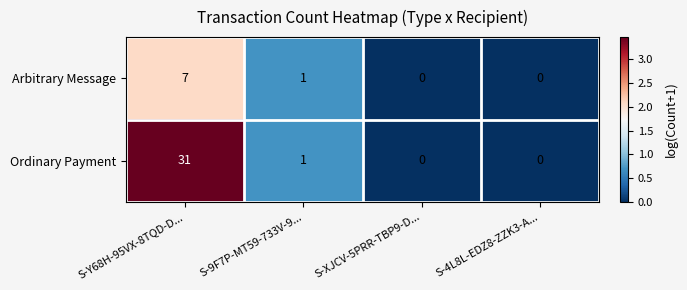

The Arbitrary Message series shows 0 at S-XJCV-5PRR-TBP9-D.... True or false?

True